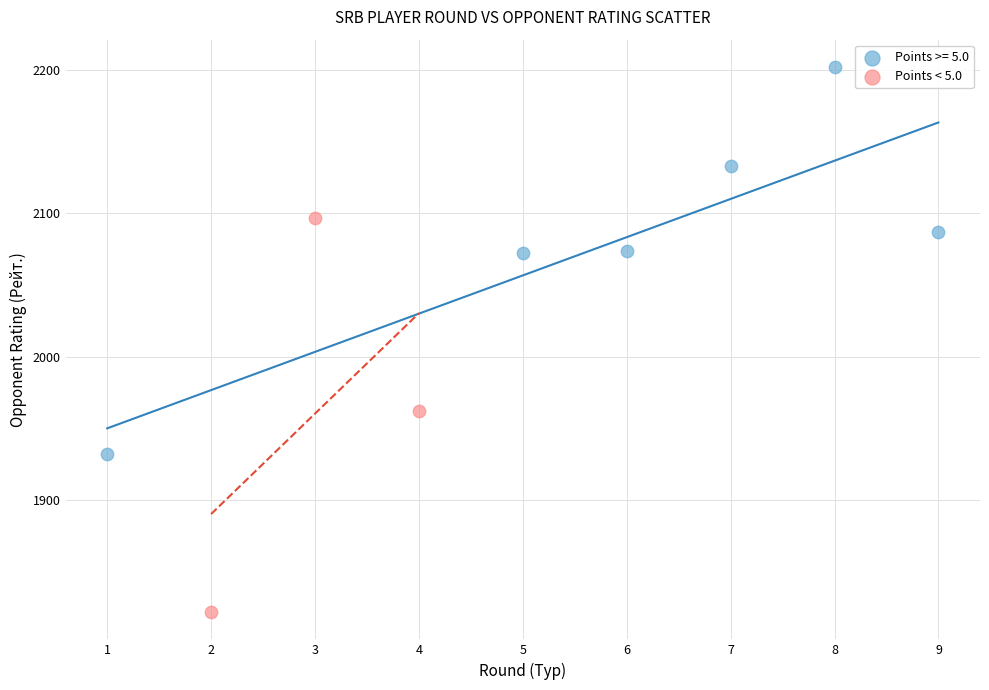

Which series contains the lowest Y value?

Points < 5.0